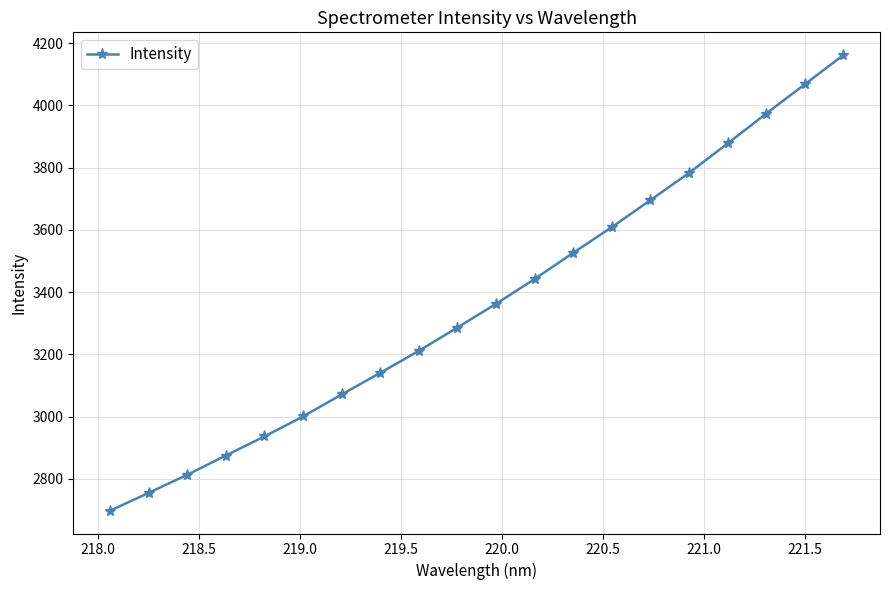

What is the difference between the second highest and second lowest values?

1312.5